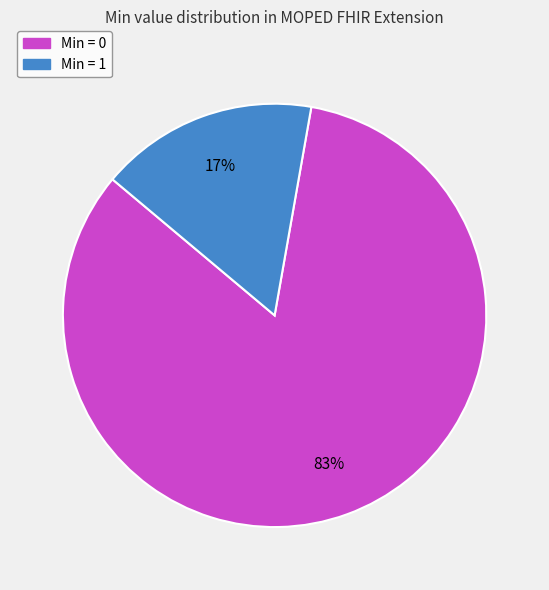

Is there any slice that represents more than half of the pie?

Yes